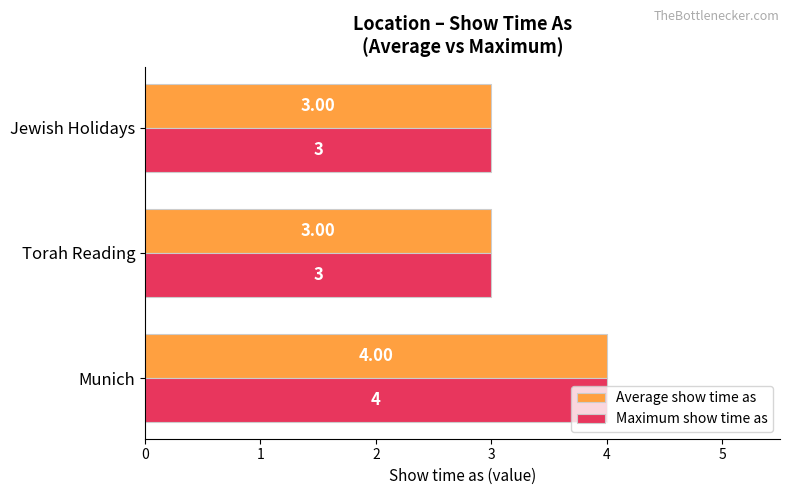

What is the average value of the Maximum show time as series?

3